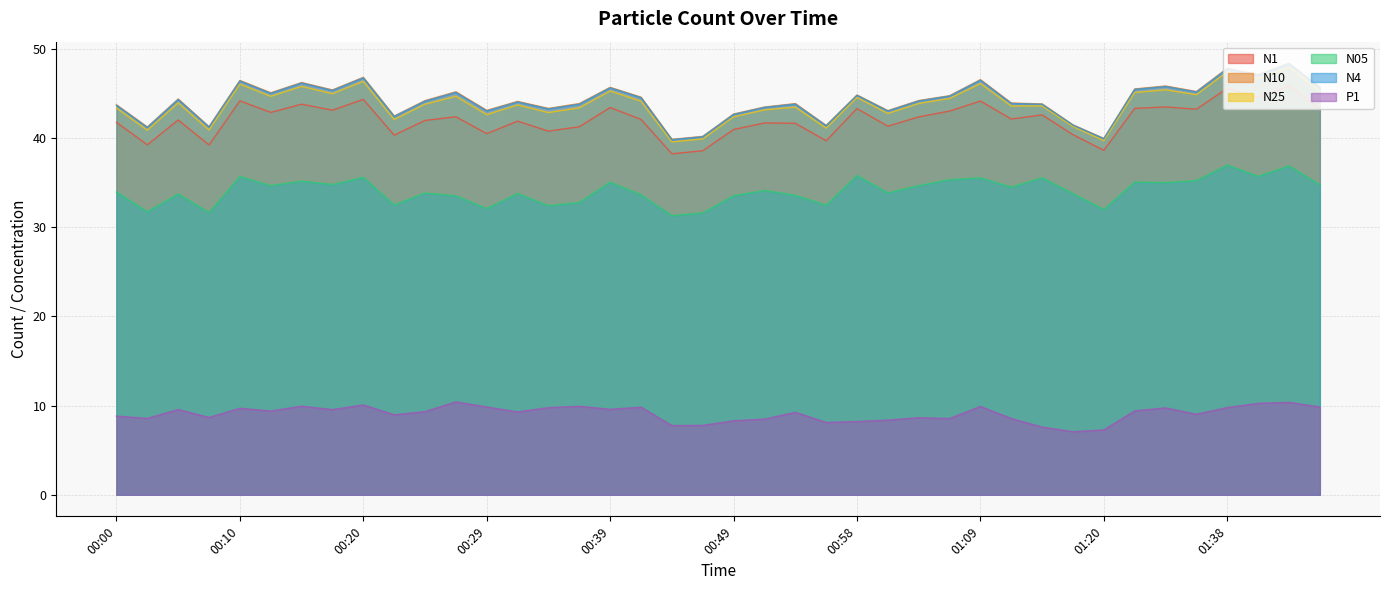

At how many categories does at least one series exceed 18?

40